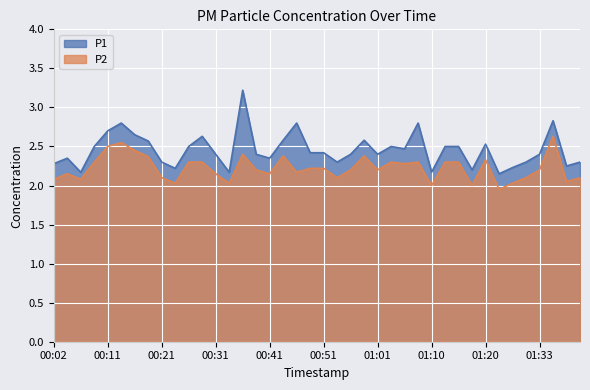

At how many categories does at least one series exceed 2?

40